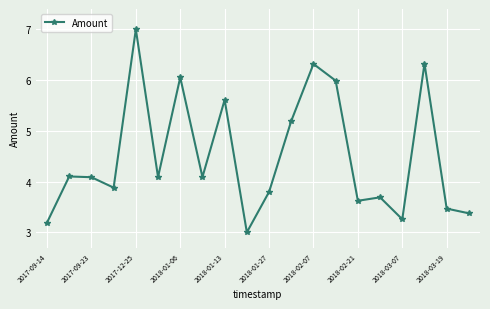

What is the difference between the maximum and minimum values?

4.0